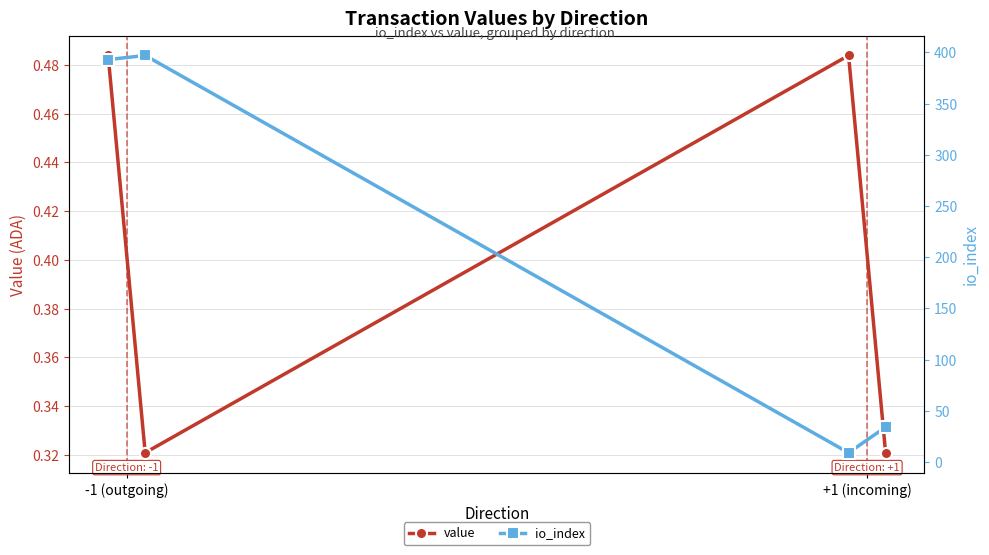

In value, how many points are higher than both neighbors (excluding endpoints)?

1